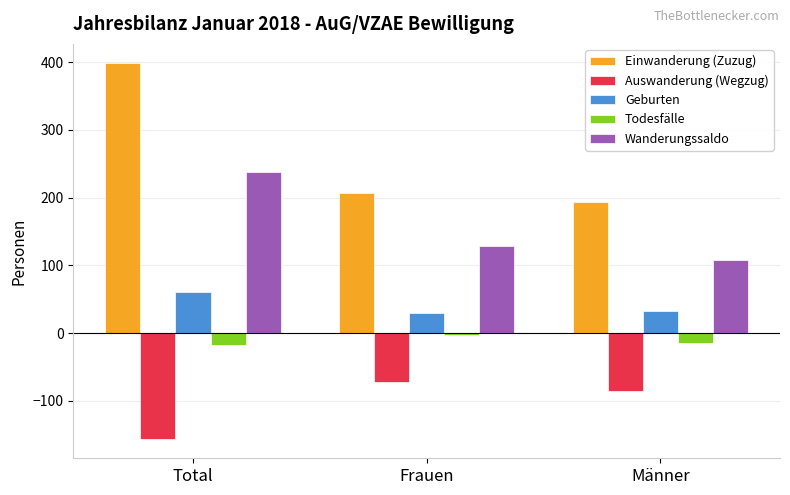

Which series has the largest range (max minus min)?

Einwanderung (Zuzug)